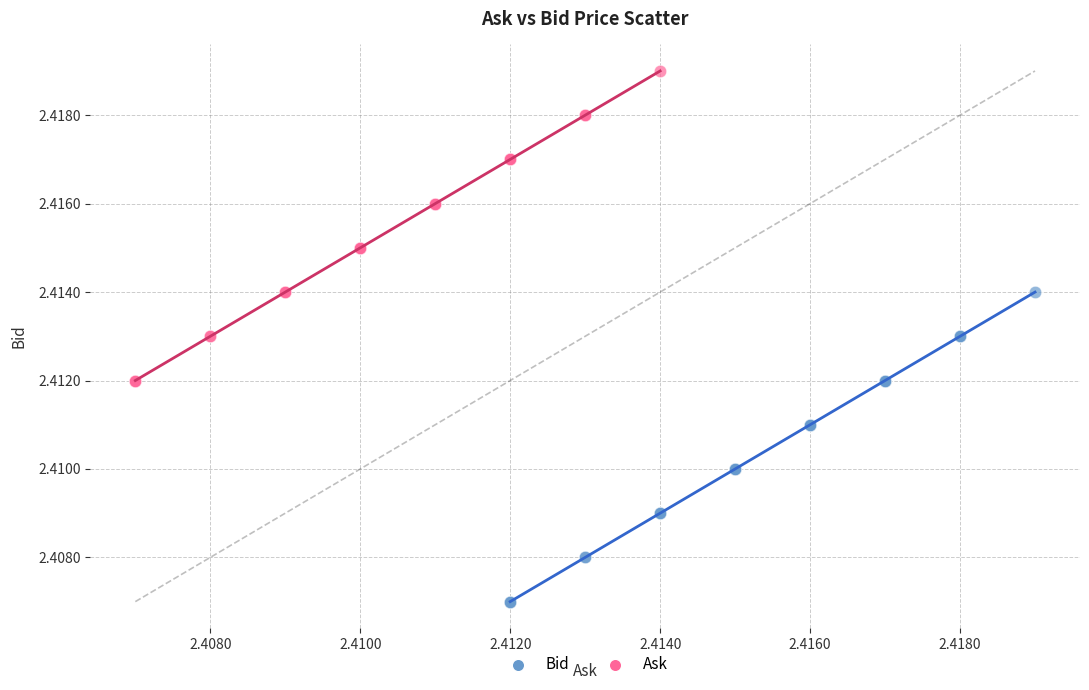

Which series reaches the maximum Y coordinate?

Ask